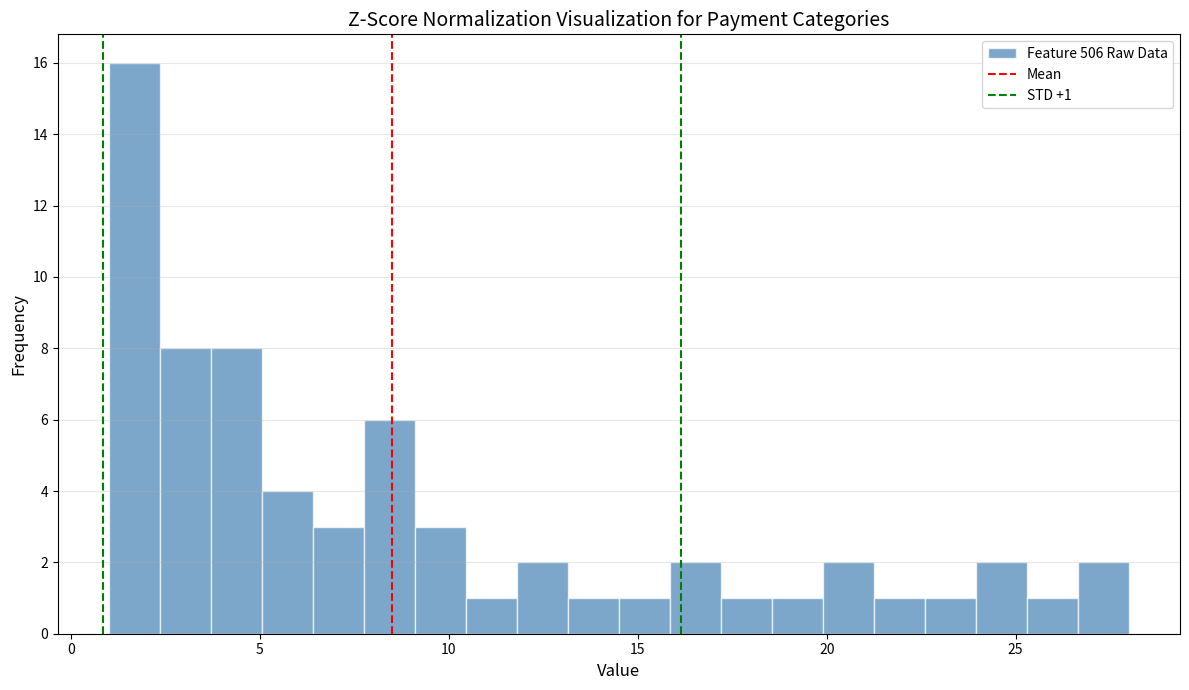

Read against the x-axis, roughly where is the centre of the tallest bar?

1.5